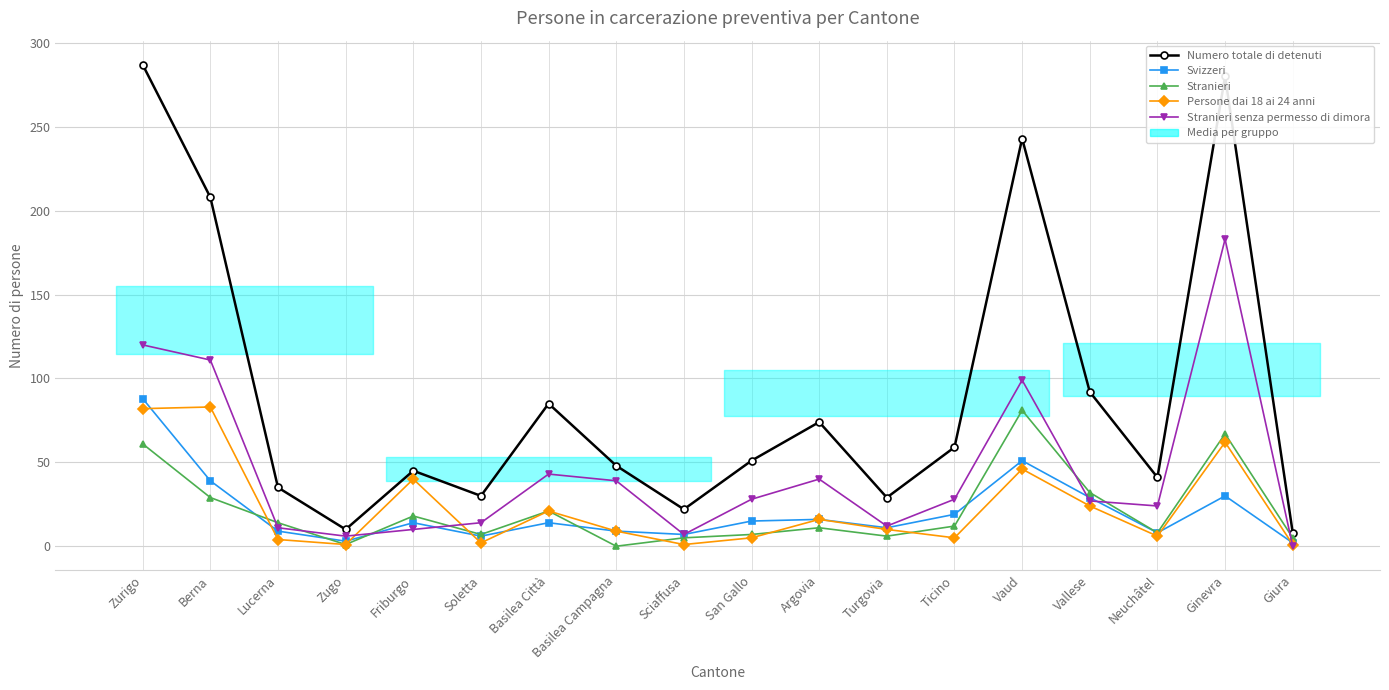

Which series has the largest total across all categories?

Numero totale di detenuti